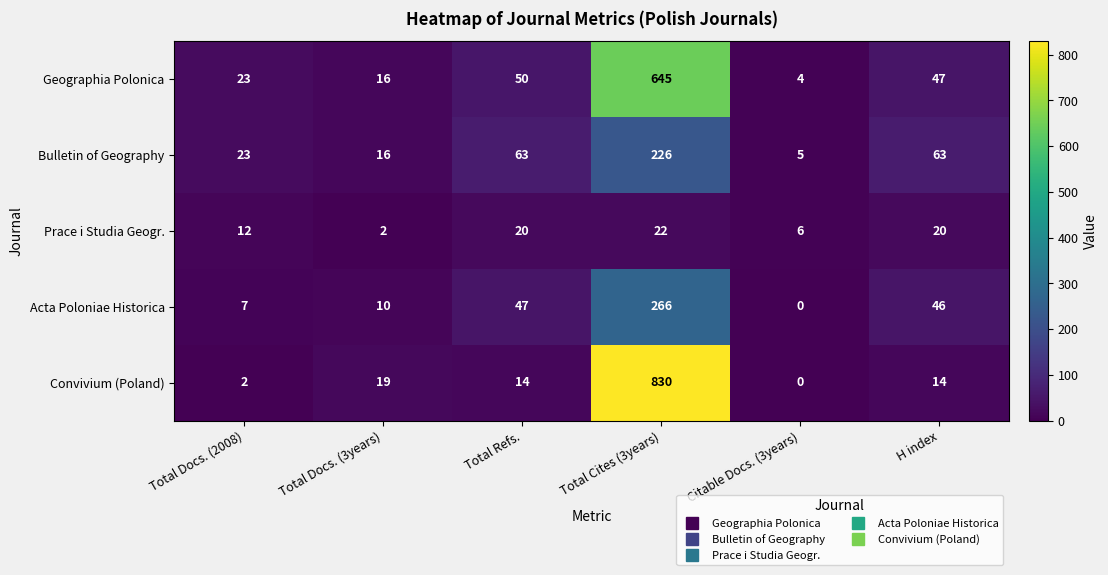

List the series in order of their peak value, highest first.

Convivium (Poland), Geographia Polonica, Acta Poloniae Historica, Bulletin of Geography, Prace i Studia Geogr.